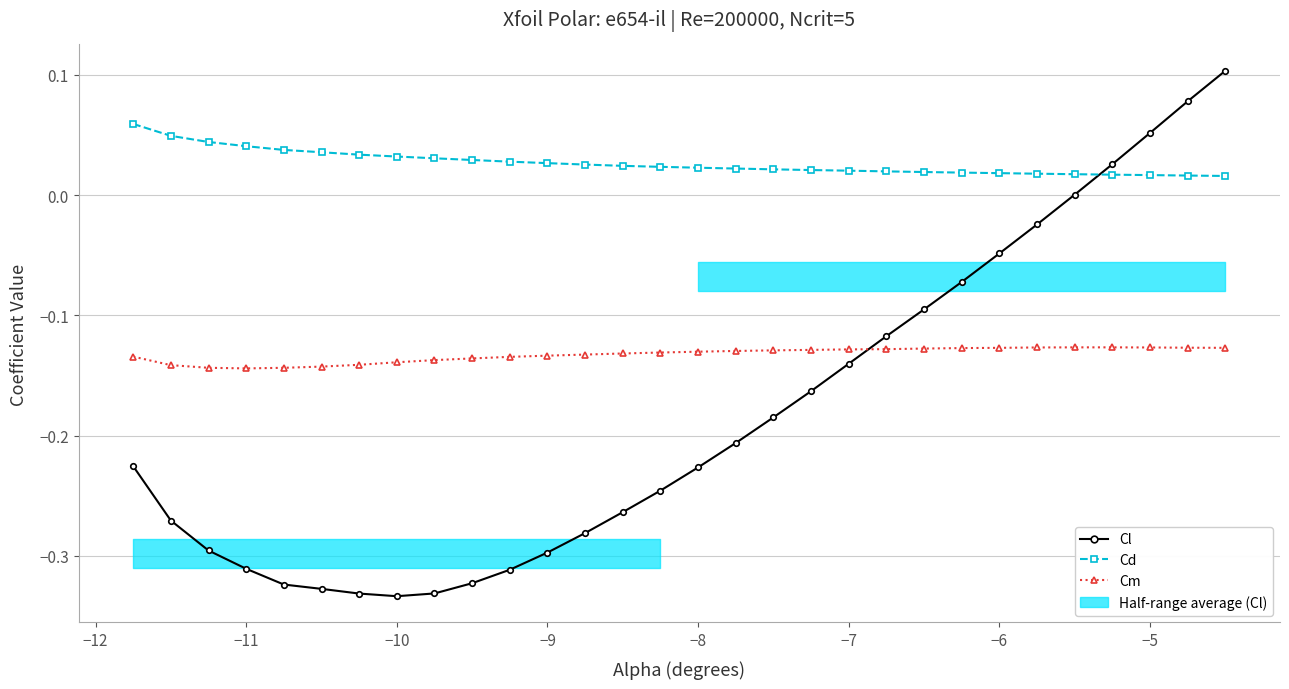

True or false: Cm and Cd cross at least once.

False